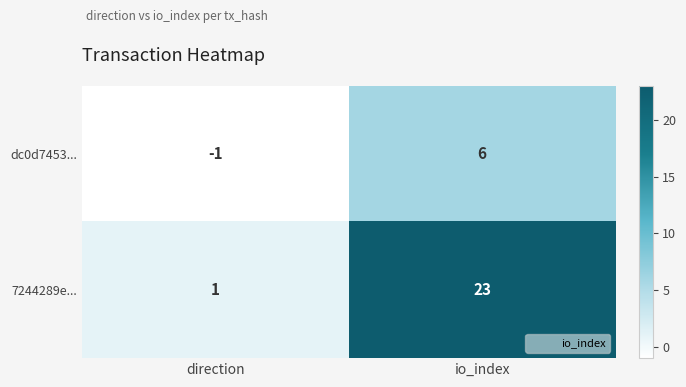

What is the difference between the highest and lowest values at io_index?

17